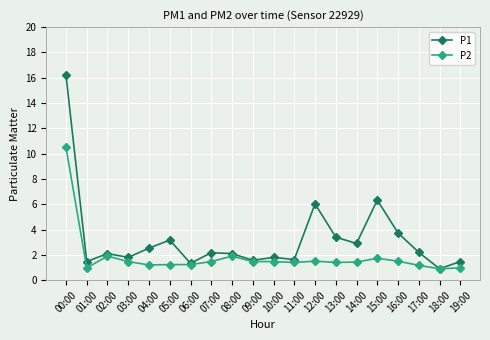

List the series in order of their overall mean, lowest first.

P2, P1